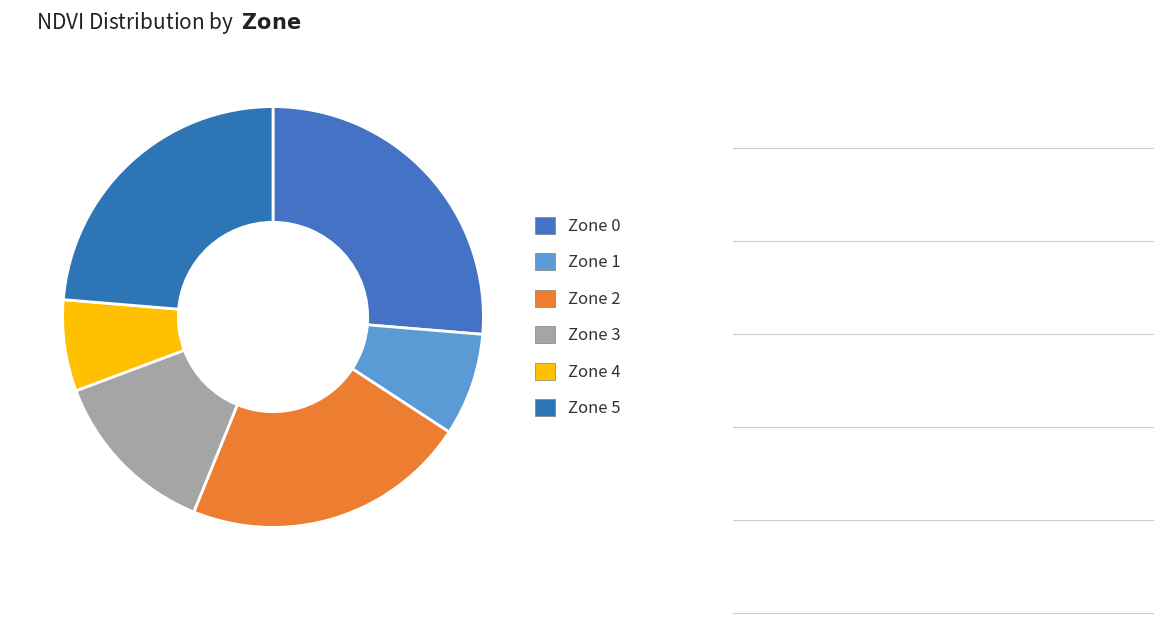

Which has a higher value, Zone 4 or Zone 5?

Zone 5